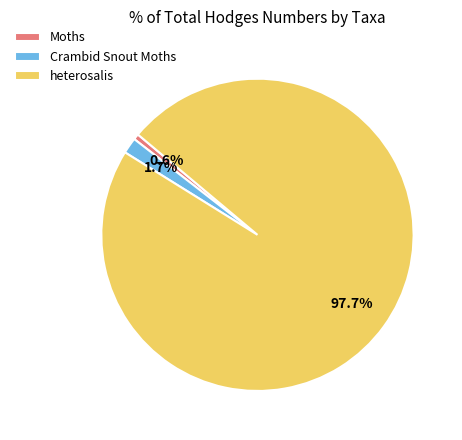

To the nearest percent, what is the average slice percentage?

33%